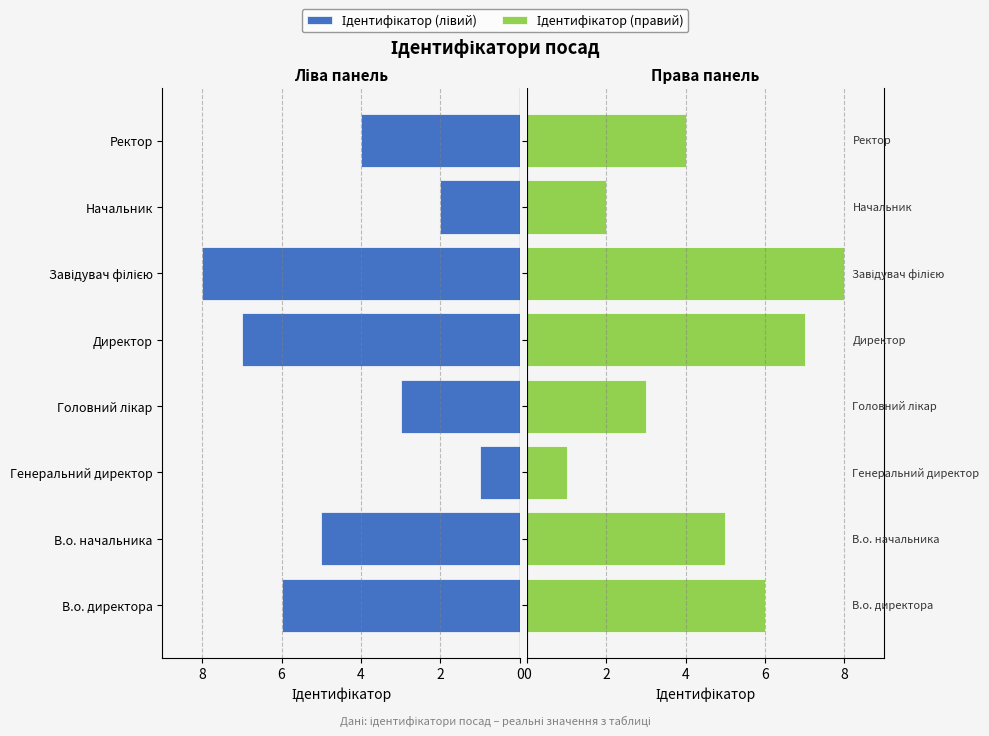

Which series has the largest range (max minus min)?

Ідентифікатор (лівий)